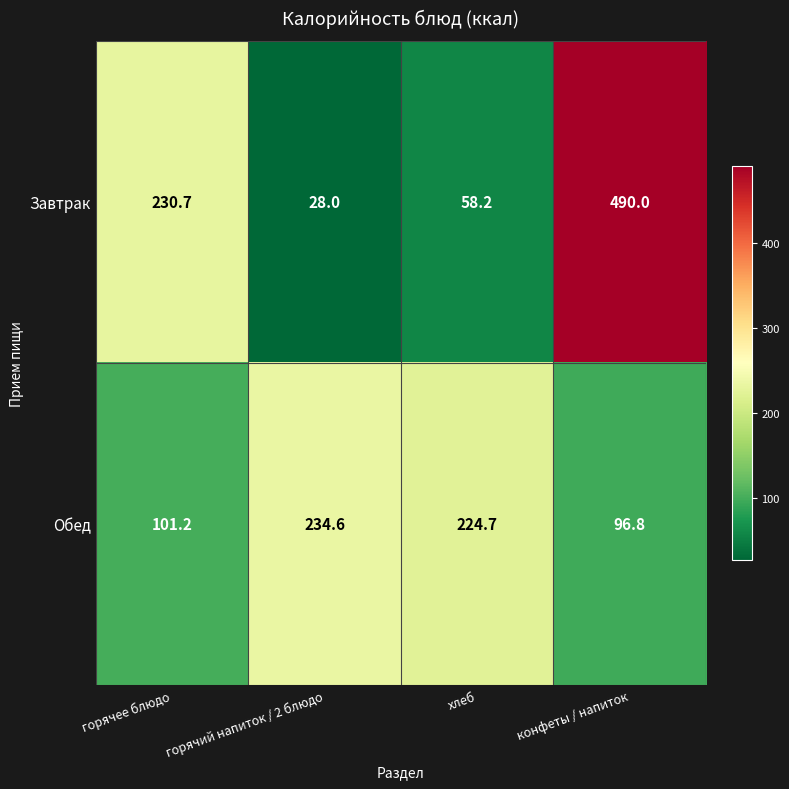

What value does the Завтрак series have at горячее блюдо?

230.7